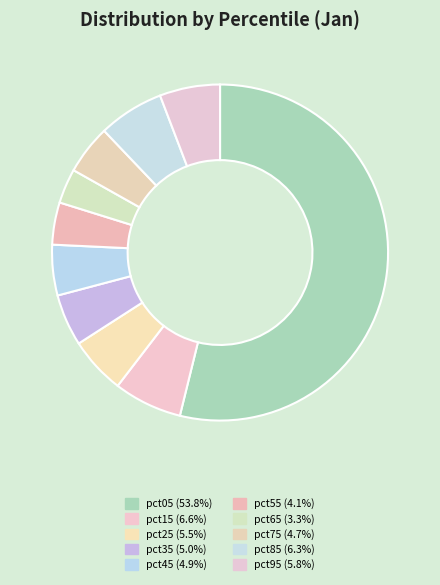

Do pct05 and pct45 together represent more than half of the pie?

Yes